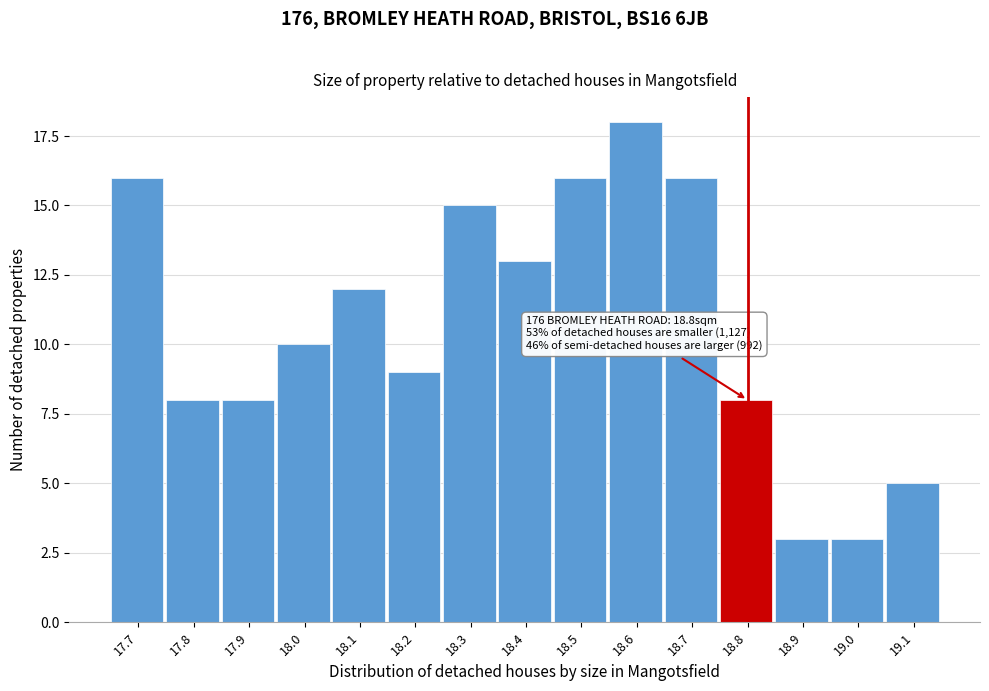

Reading right to left, list all the values displayed in this chart.

5	3	3	8	16	18	16	13	15	9	12	10	8	8	16